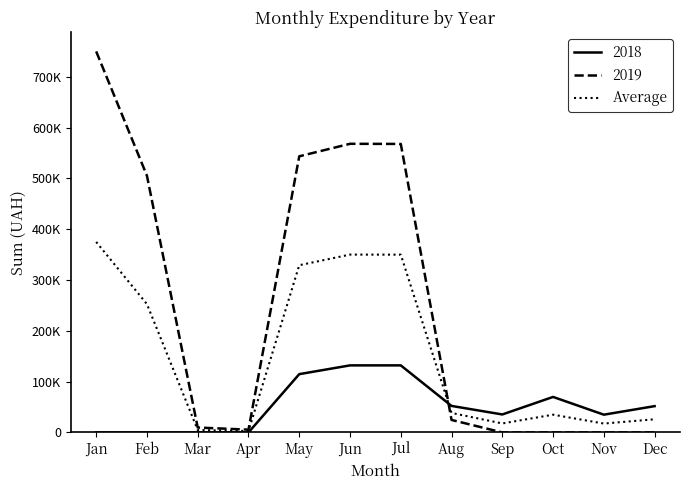

What are all the series names shown in the legend?

2018, 2019, Average